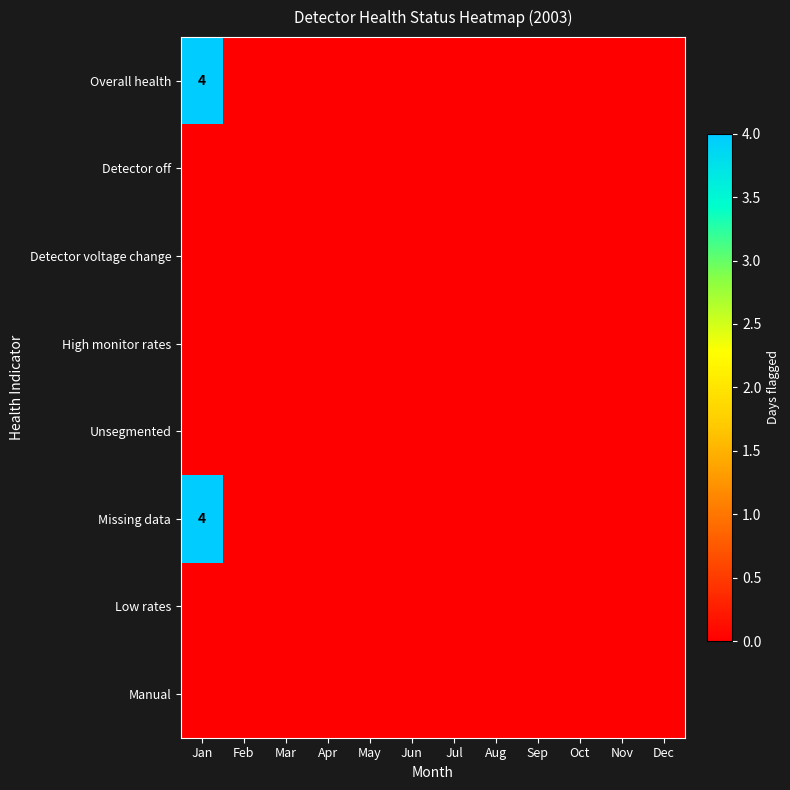

Which series has the largest total across all categories?

Overall health